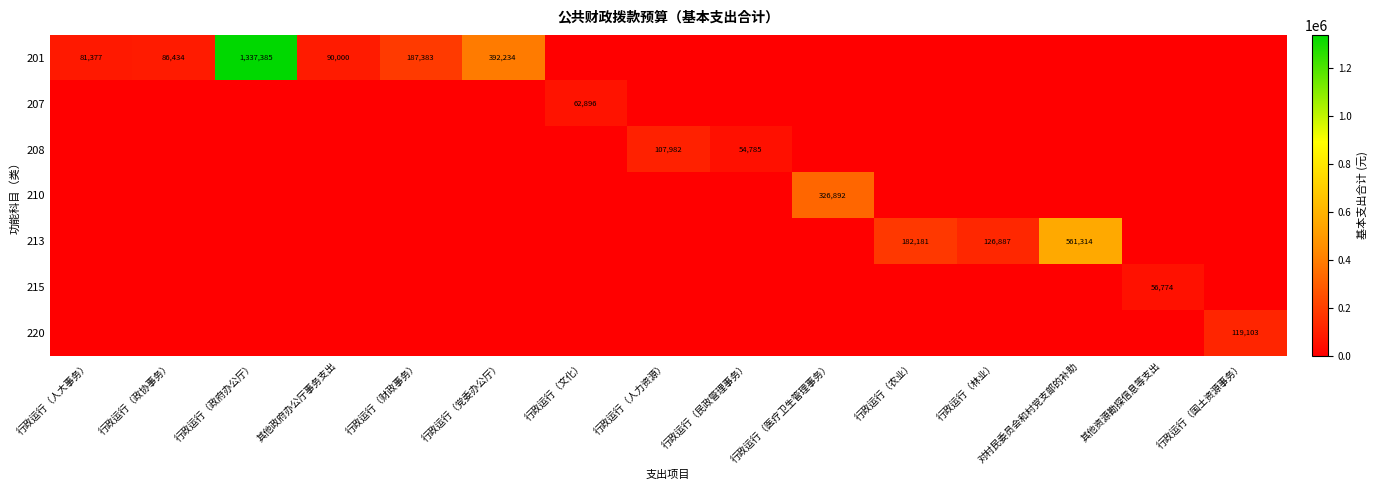

What is the difference between the highest and lowest values at 其他资源勘探信息等支出?

56774